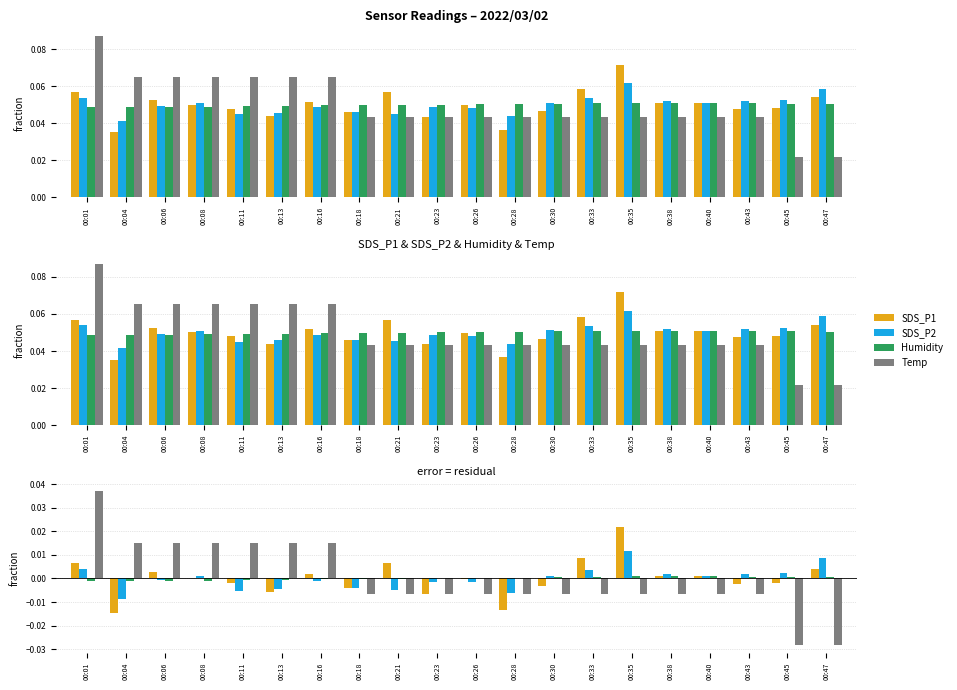

How many bars are there in each group?

4